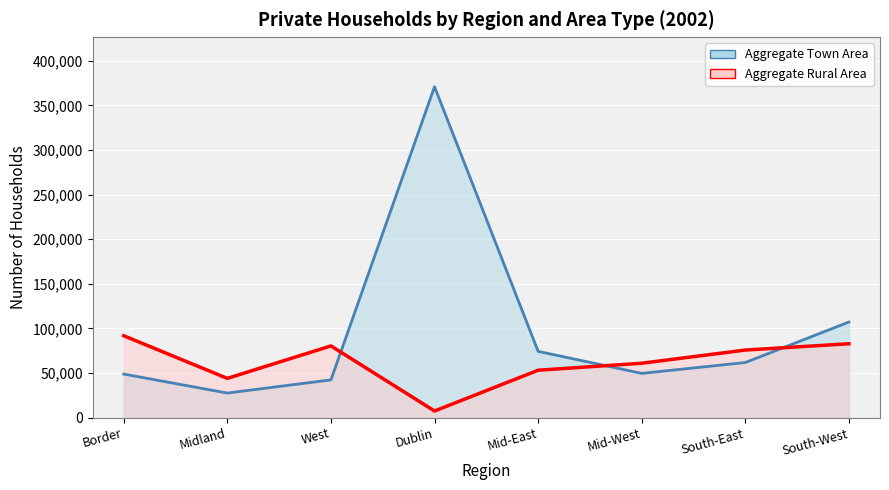

List the series in order of their overall mean, lowest first.

Aggregate Rural Area, Aggregate Town Area